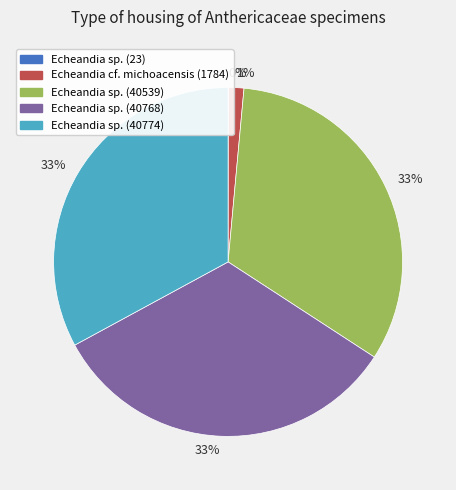

To the nearest percent, what is the average slice percentage?

20%